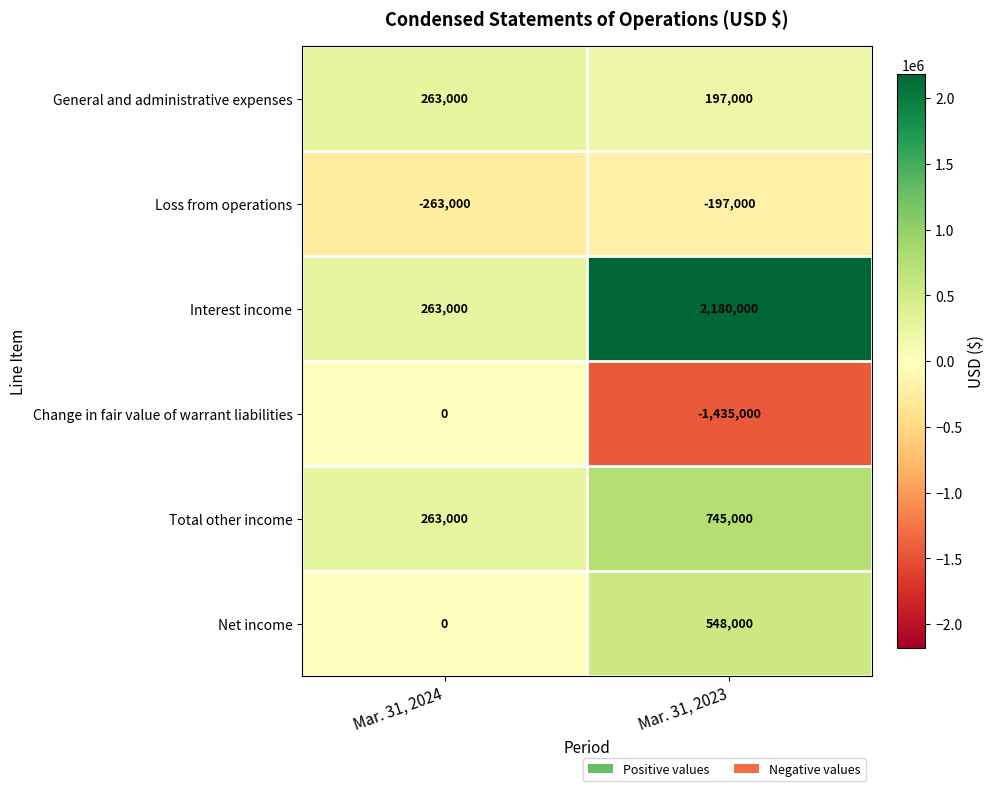

True or false: Interest income has a value of 154681 at Mar. 31, 2024.

False